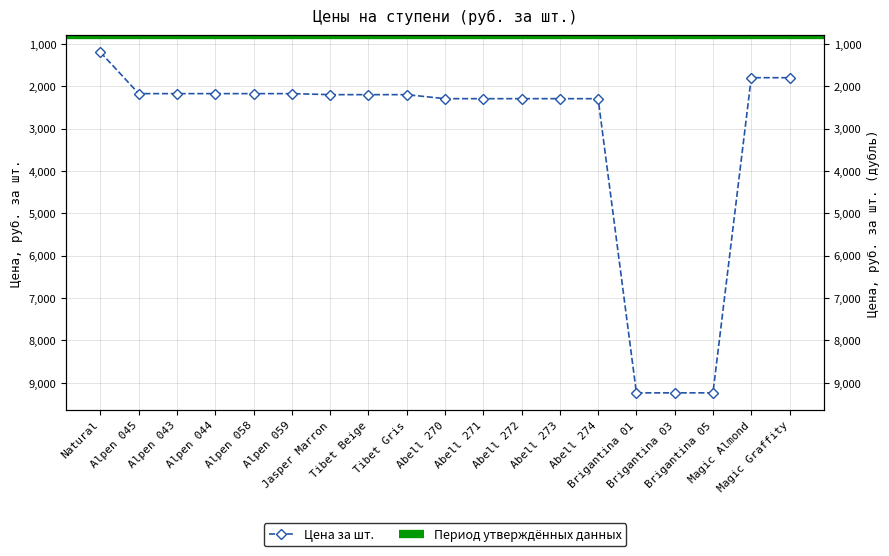

At which category does the chart reach its peak across all series?

Brigantina 01